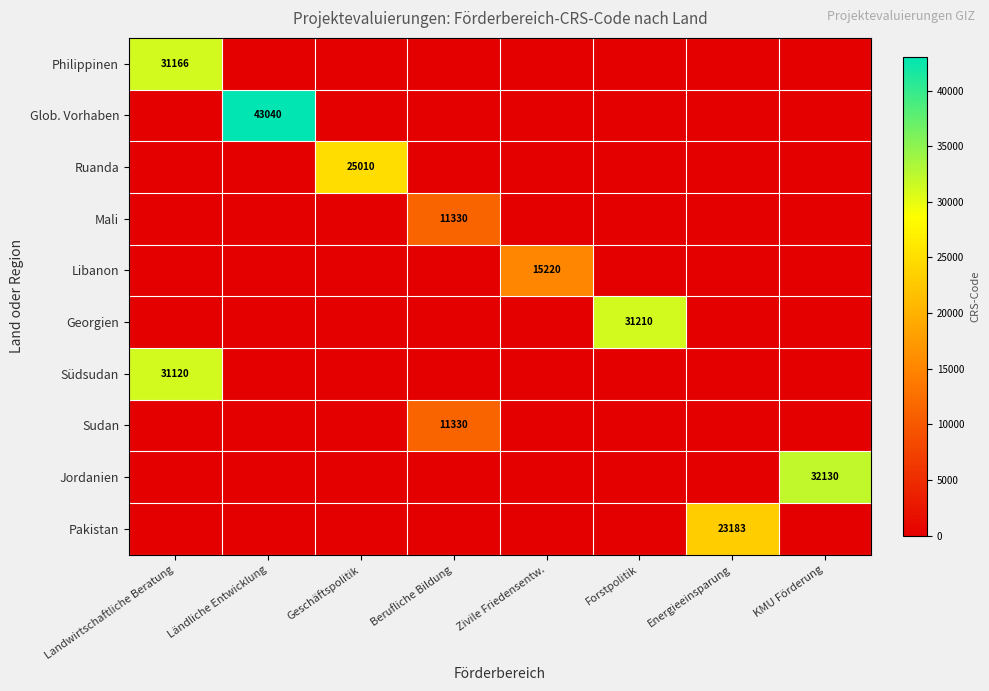

What is the difference between the highest and lowest values at Berufliche Bildung?

11330